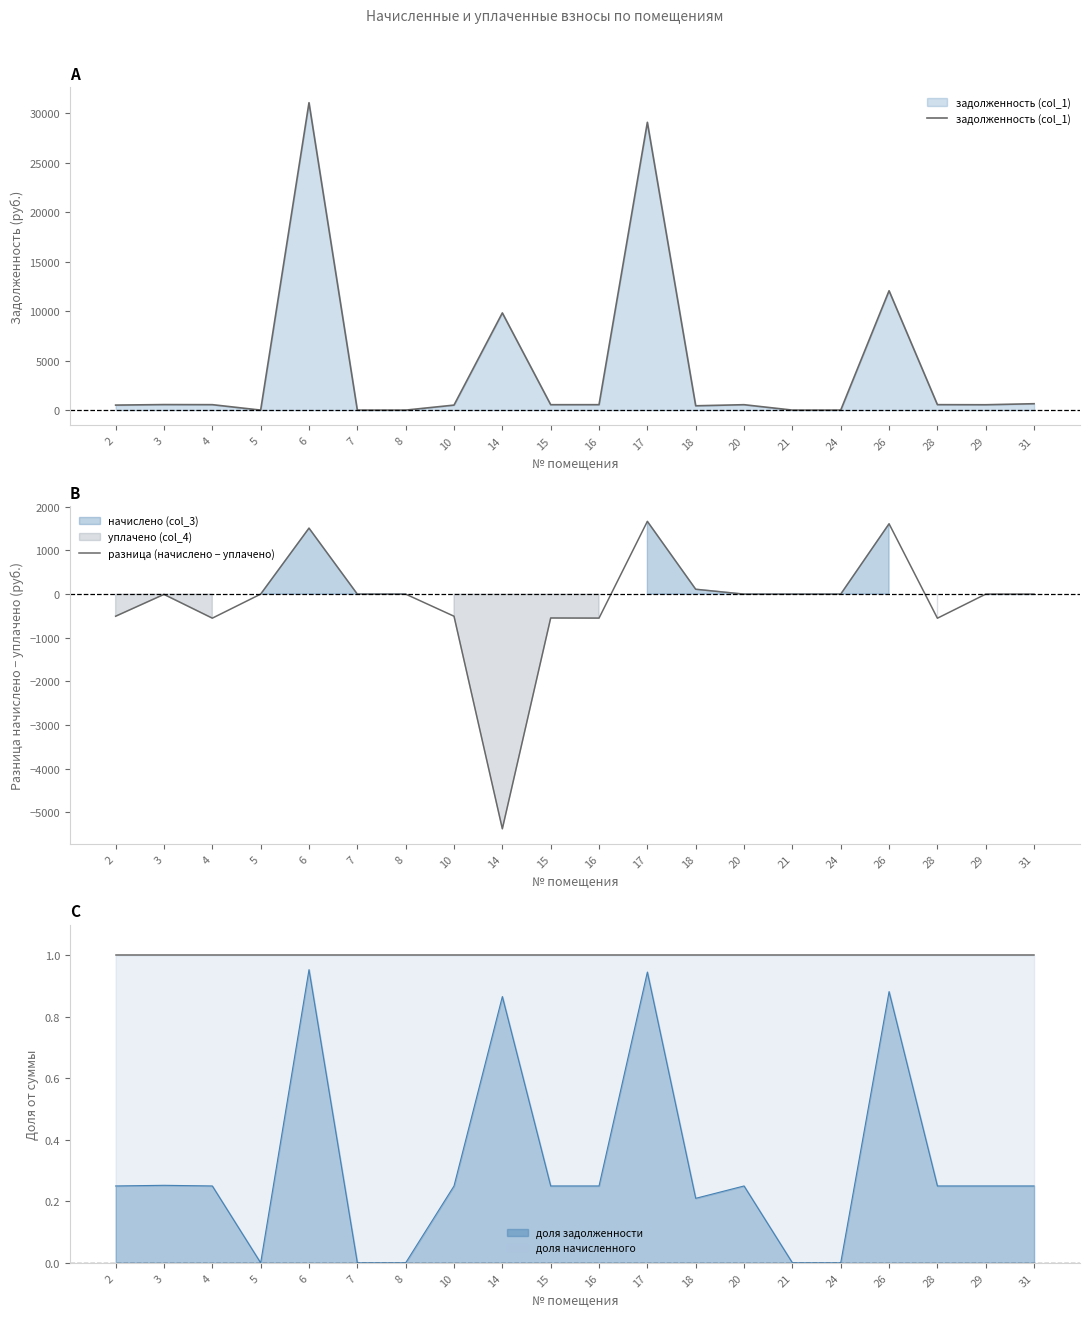

Which category has the highest value in the разница (начислено − уплачено) series?

17